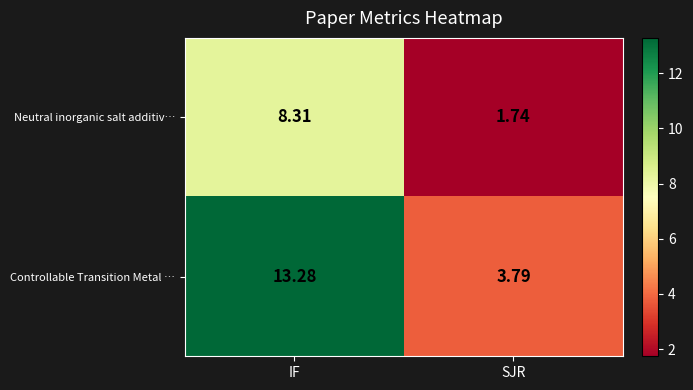

At which label is Controllable Transition Metal … closest to 8?

SJR